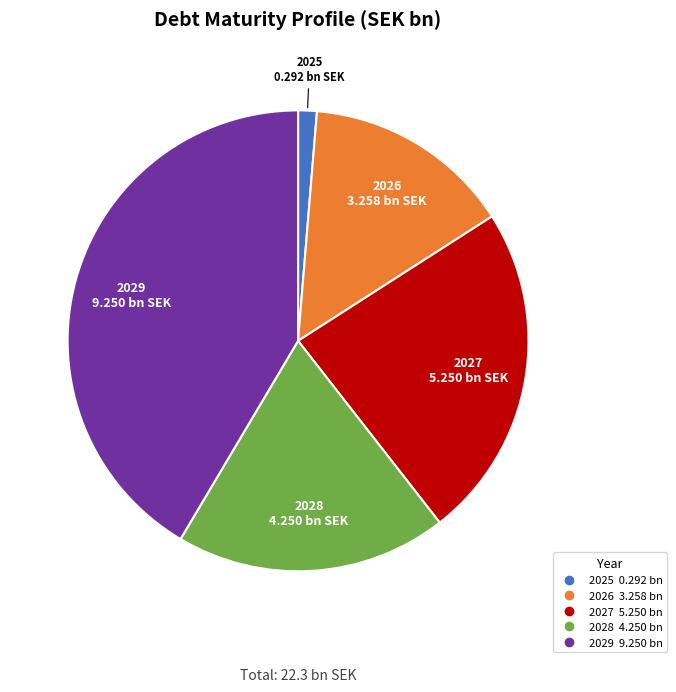

Approximately how many times larger is the value at 2027 compared to 2026?

1.6